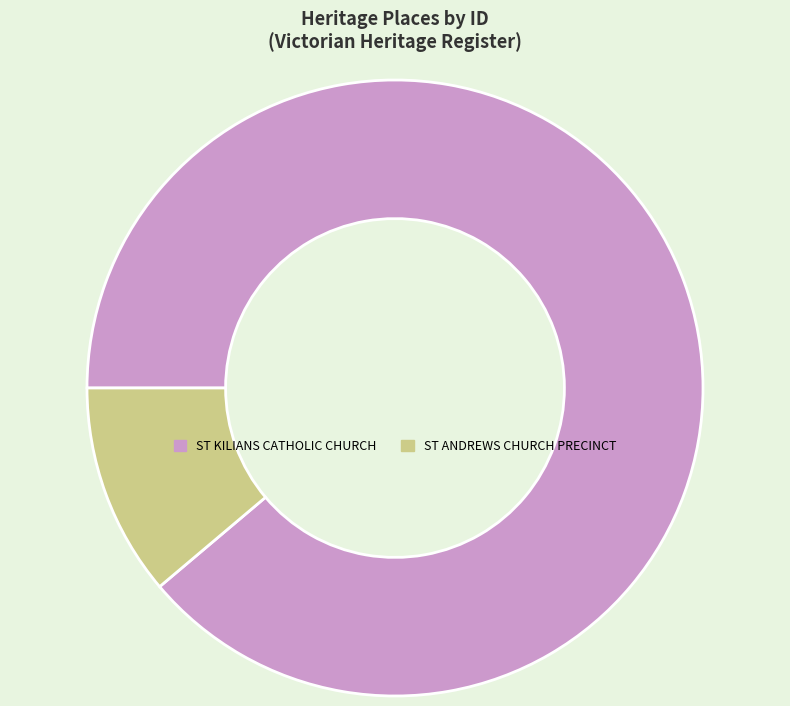

How many slices are in this pie chart?

2